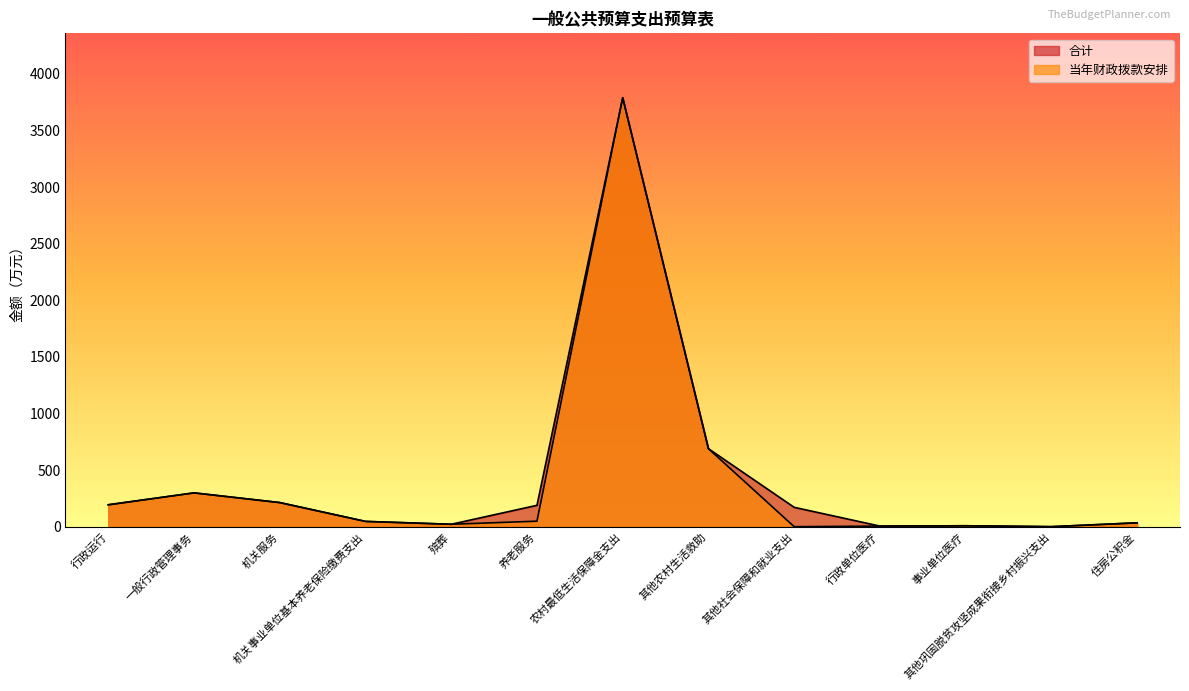

True or false: 当年财政拨款安排 has more than 2 interior local peaks.

True